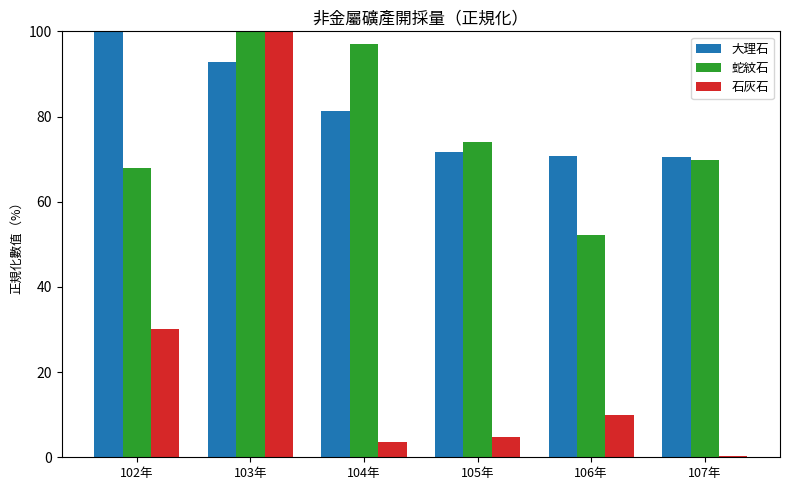

Where is 大理石 nearest to the value 85?

104年